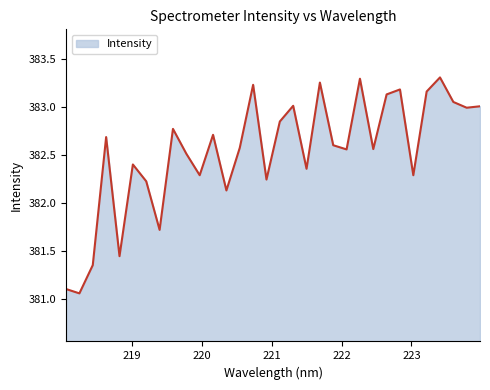

Does the chart display data point markers on the line(s)?

No